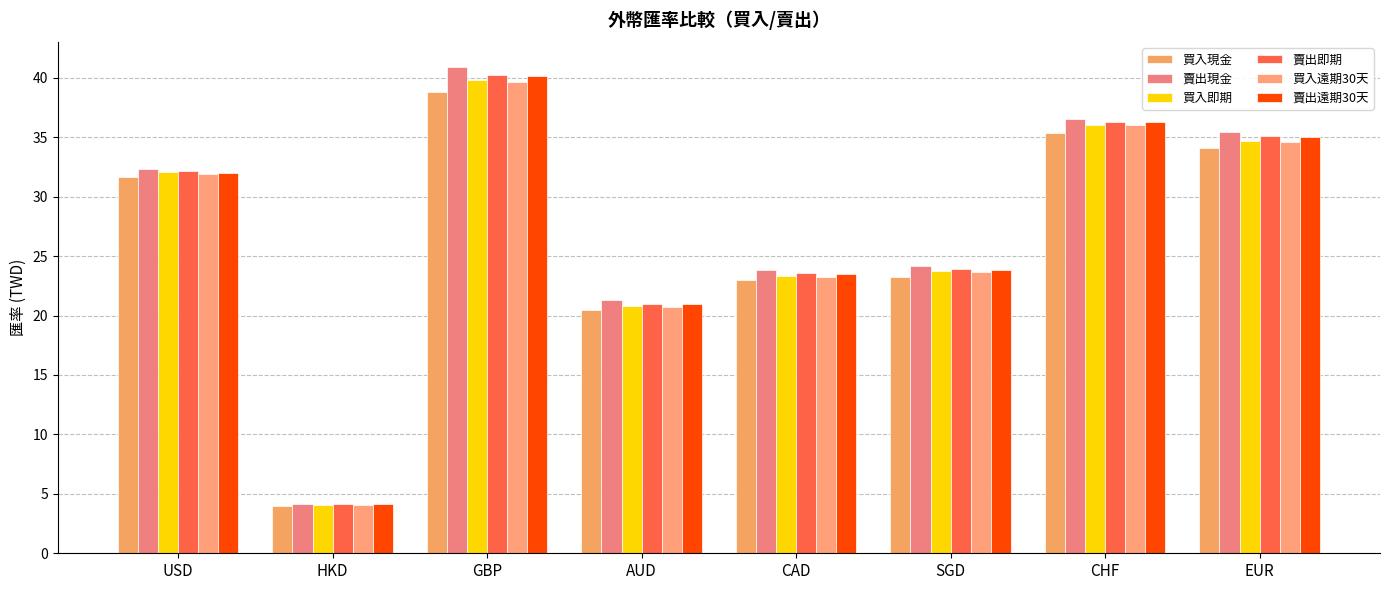

Read the 買入遠期30天 value at EUR.

34.6